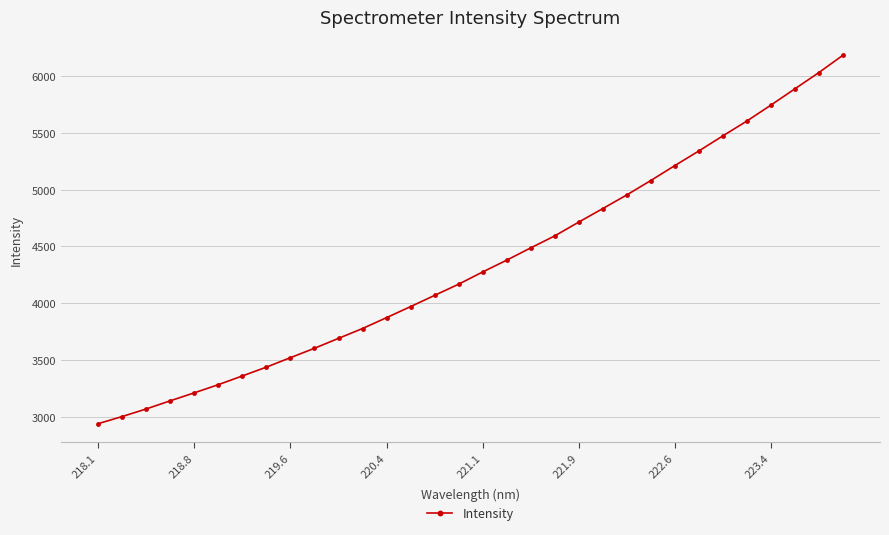

What is the value of the 12th point from the left?

3776.5